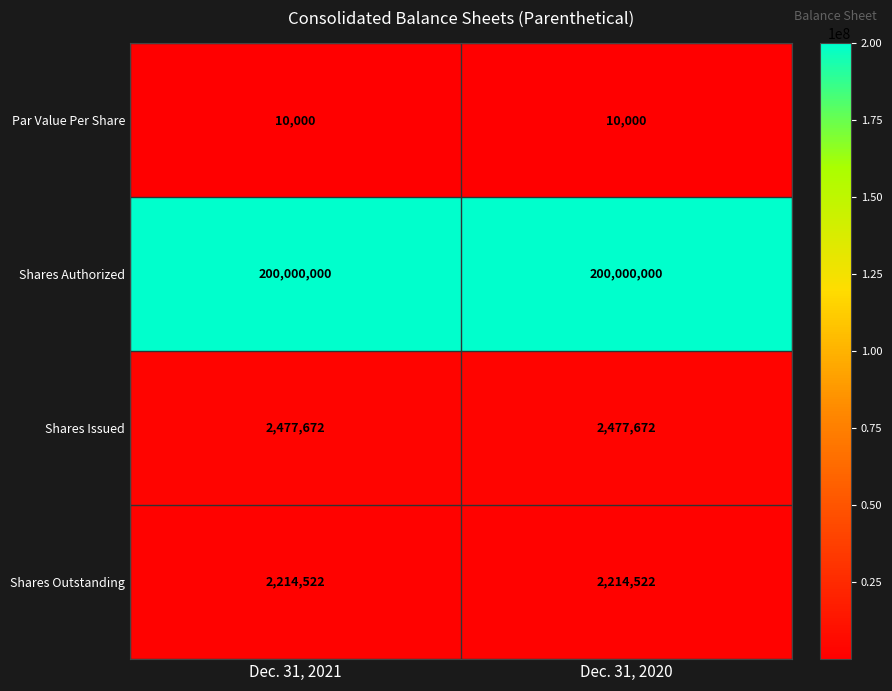

Which series has the largest total across all categories?

Shares Authorized